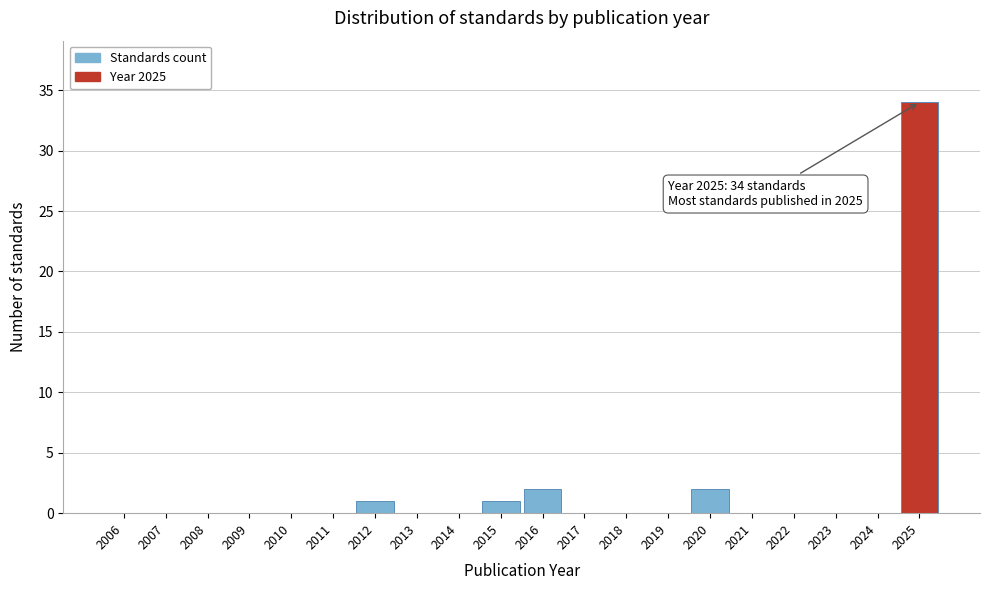

Reading left to right, what are all the values shown in this chart?

2006=0	2007=0	2008=0	2009=0	2010=0	2011=0	2012=1	2013=0	2014=0	2015=1	2016=2	2017=0	2018=0	2019=0	2020=2	2021=0	2022=0	2023=0	2024=0	2025=34